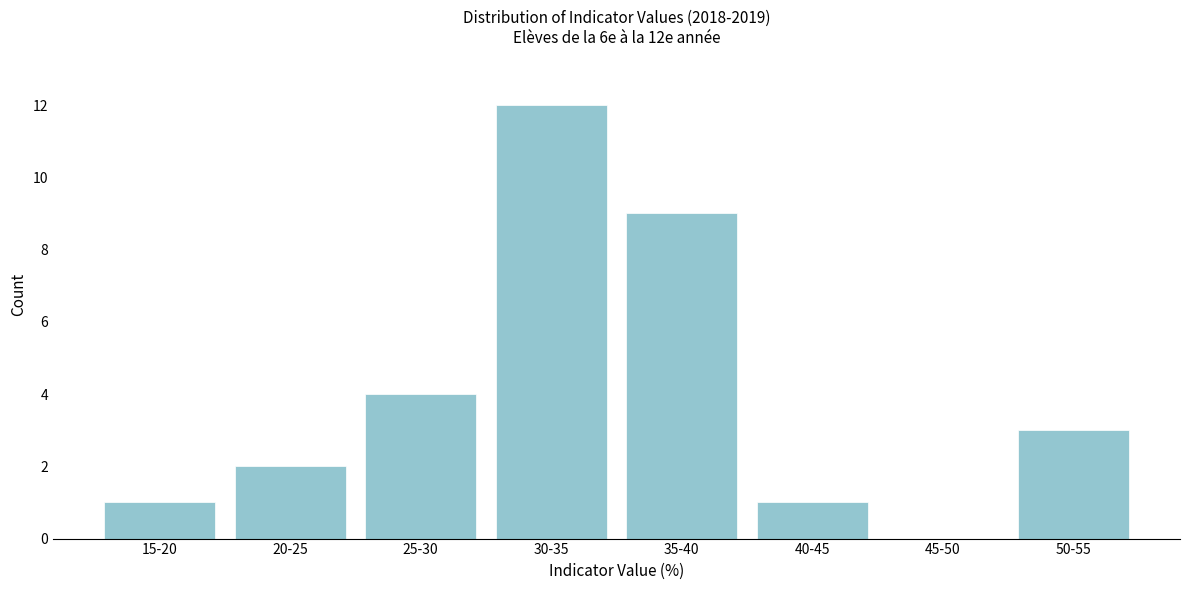

Reading right to left, list all the values displayed in this chart.

50-55=3	45-50=0	40-45=1	35-40=9	30-35=12	25-30=4	20-25=2	15-20=1